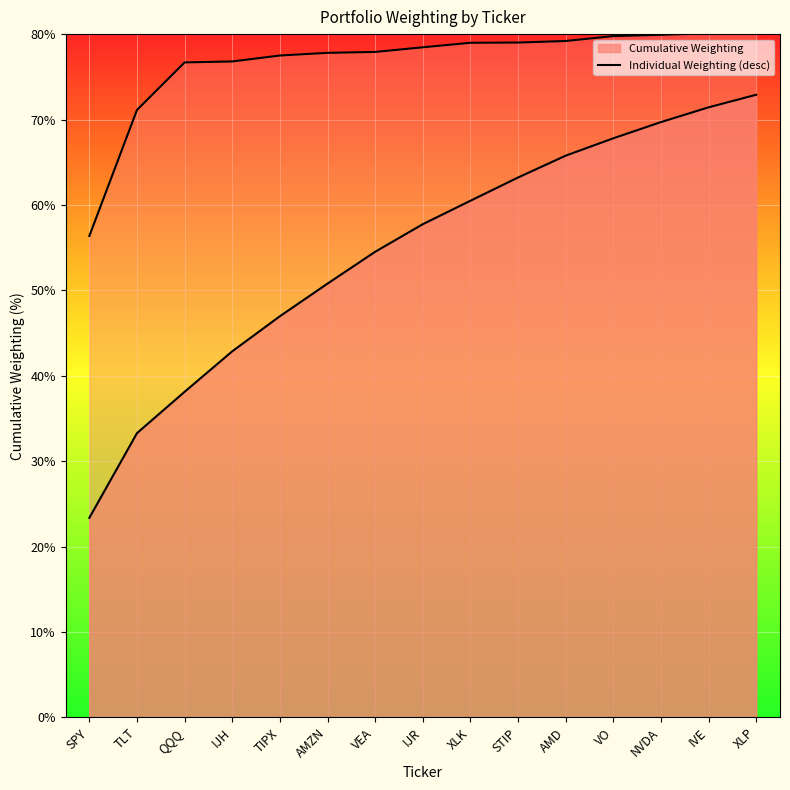

Rank the categories by value from lowest to highest.

SPY, TLT, QQQ, IJH, TIPX, AMZN, VEA, IJR, XLK, STIP, AMD, VO, NVDA, IVE, XLP